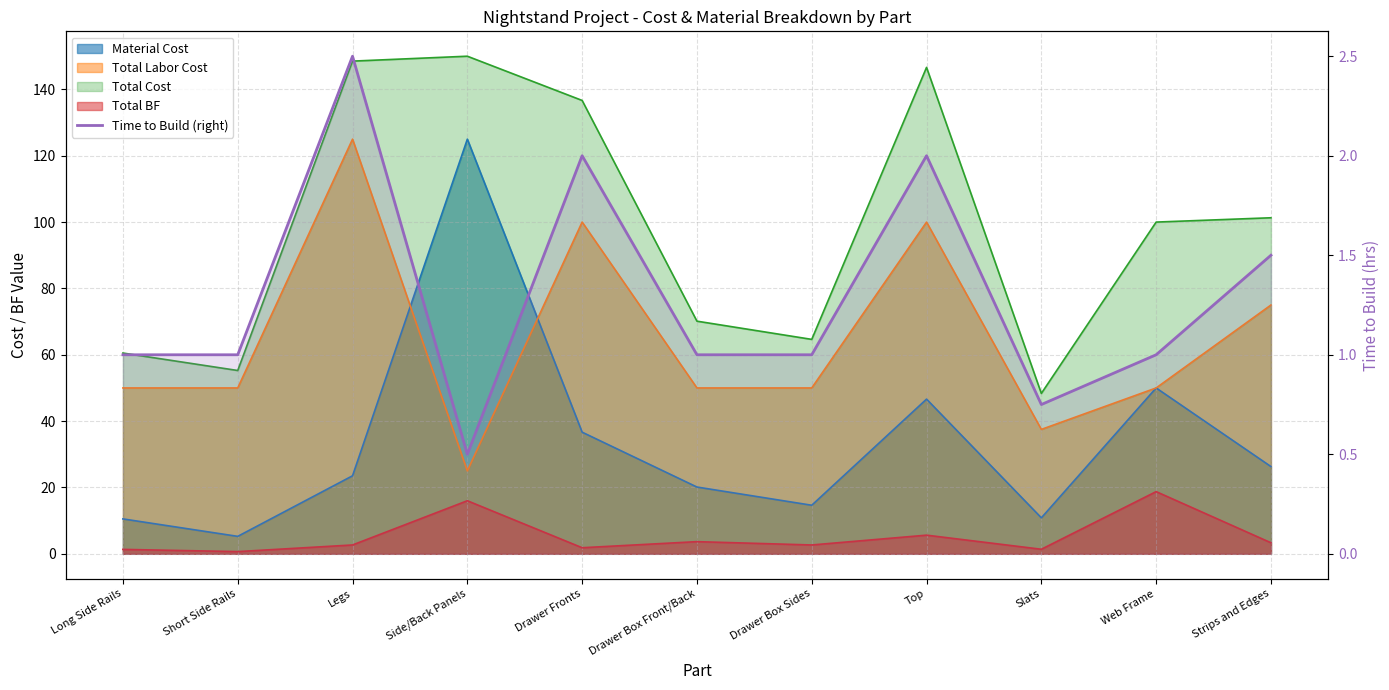

Where is the first local minimum?

Side/Back Panels